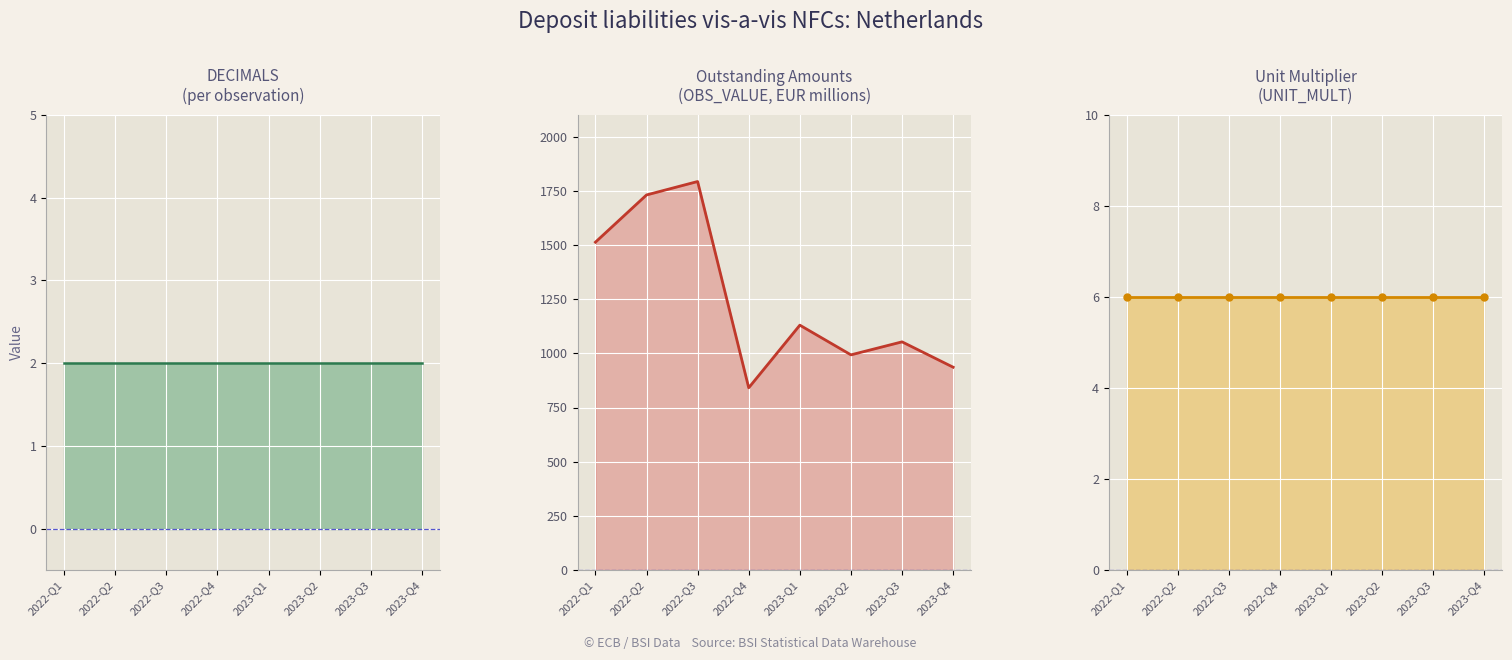

Is the value of UNIT_MULT at 2022-Q3 greater than the value of OBS_VALUE at 2023-Q2?

No